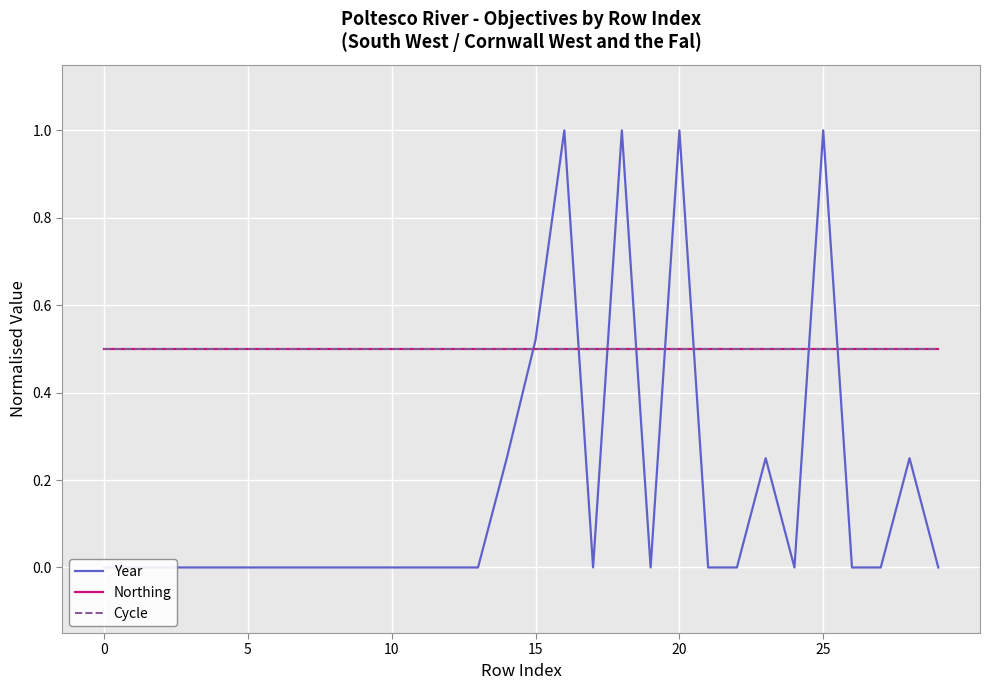

What is the maximum value shown in the chart?

1.0